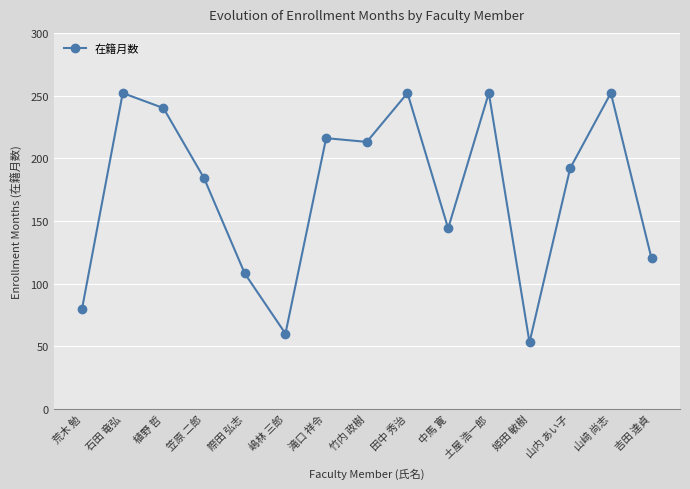

Reading left to right, what are all the values shown in this chart?

80	252	240	184	108	60	216	213	252	144	252	53	192	252	120